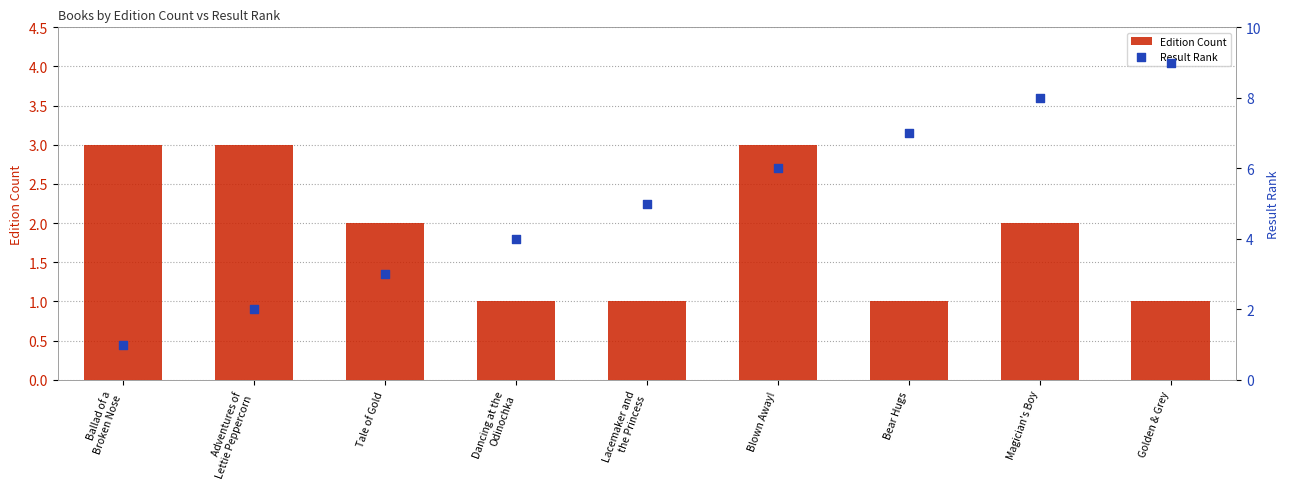

Which series reaches the maximum Y coordinate?

Result Rank